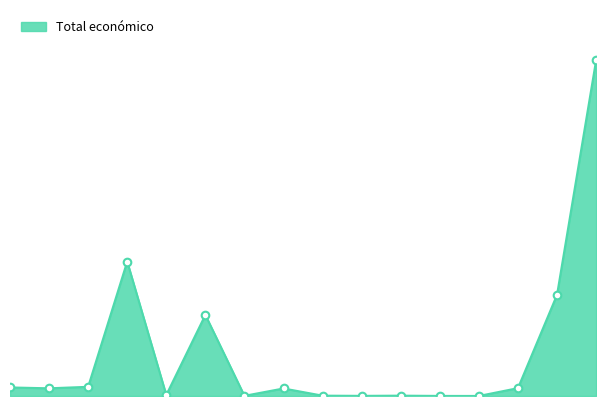

Does the chart have visible grid lines?

No